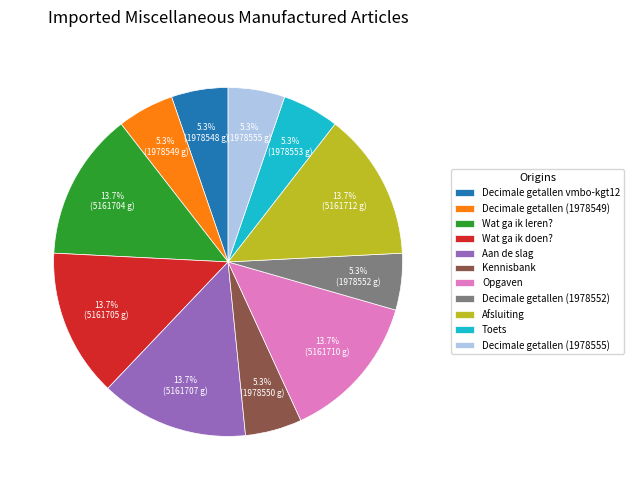

What percentage is NOT represented by Afsluiting?

86.3%